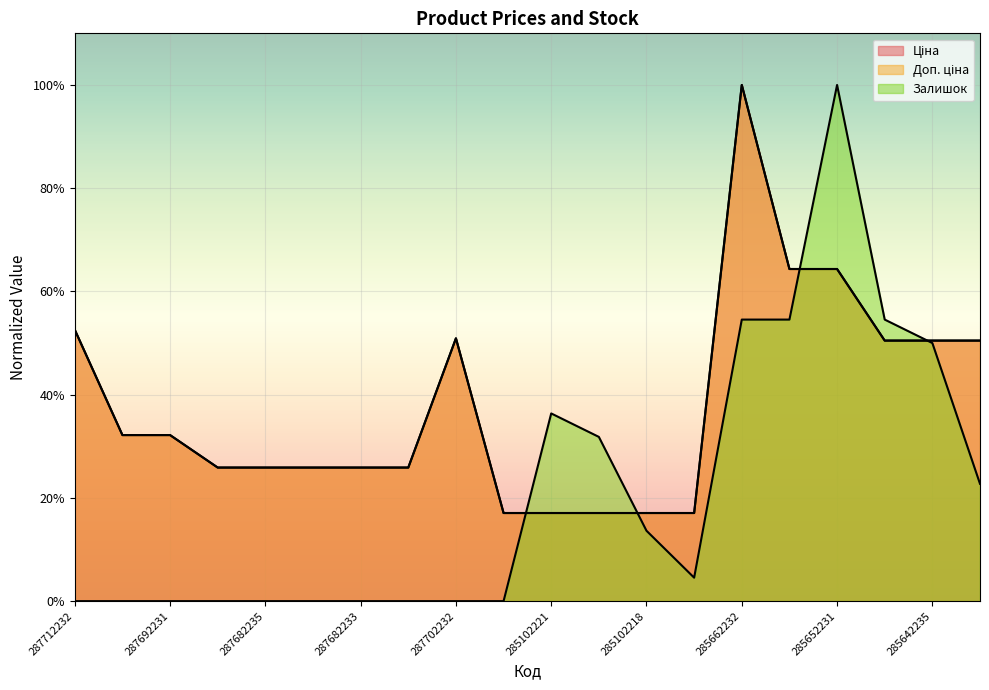

What is the greatest value displayed?

1.0